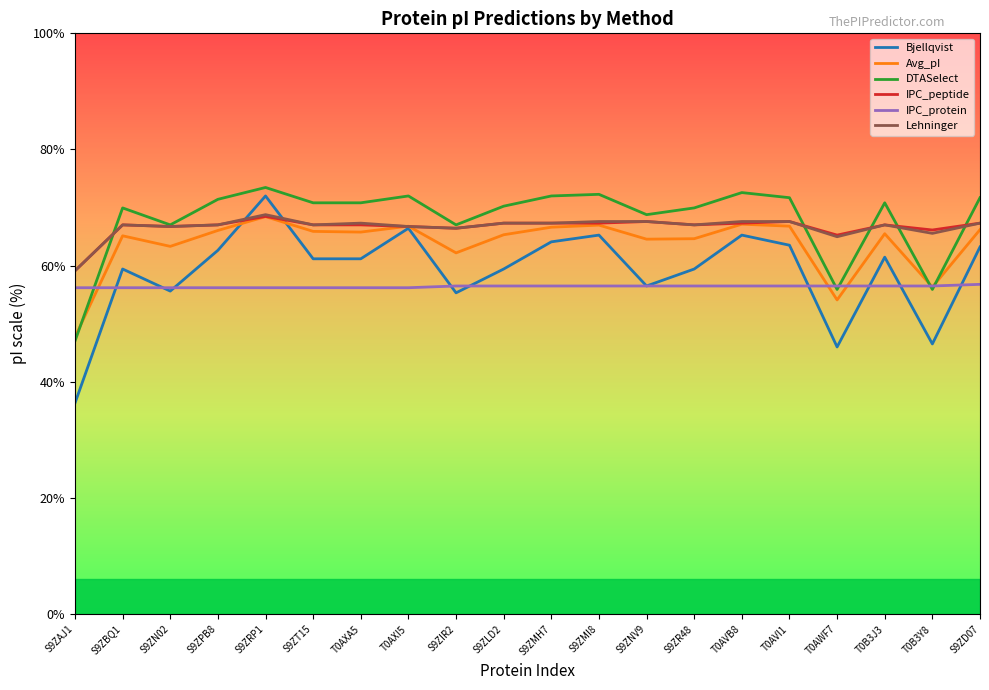

True or false: IPC_peptide and IPC_protein intersect in this chart.

False